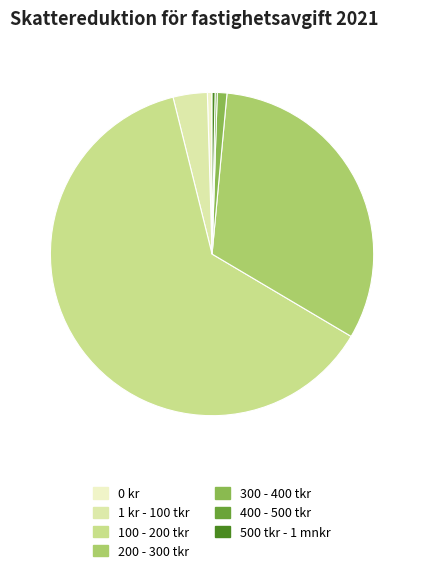

To the nearest percent, what percentage of the pie is 200 - 300 tkr?

32%